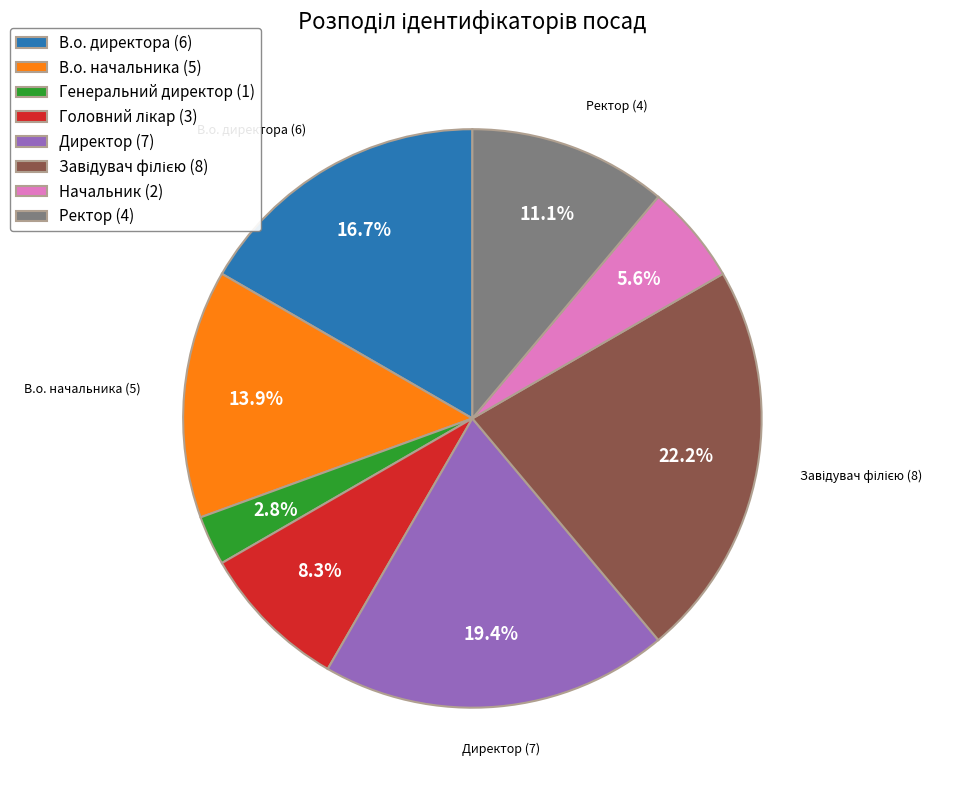

Is there any slice that represents more than half of the pie?

No